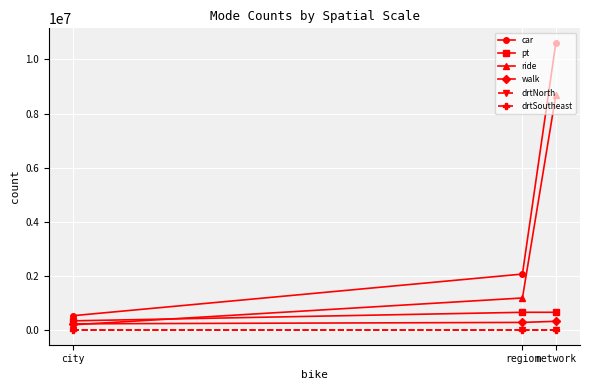

At which category does the chart reach its minimum across all series?

network